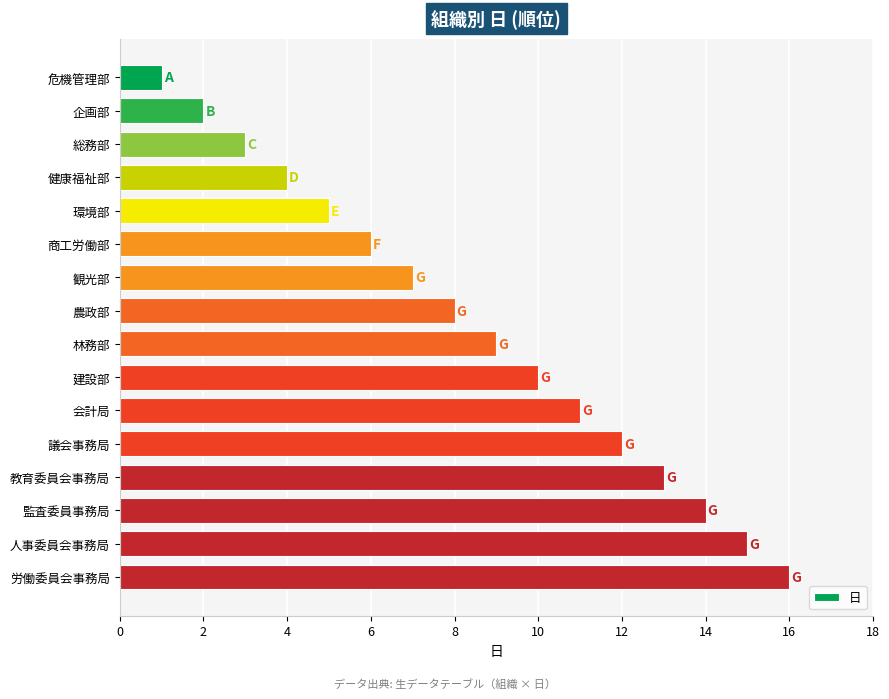

Between 監査委員事務局 and 企画部, which is larger?

監査委員事務局